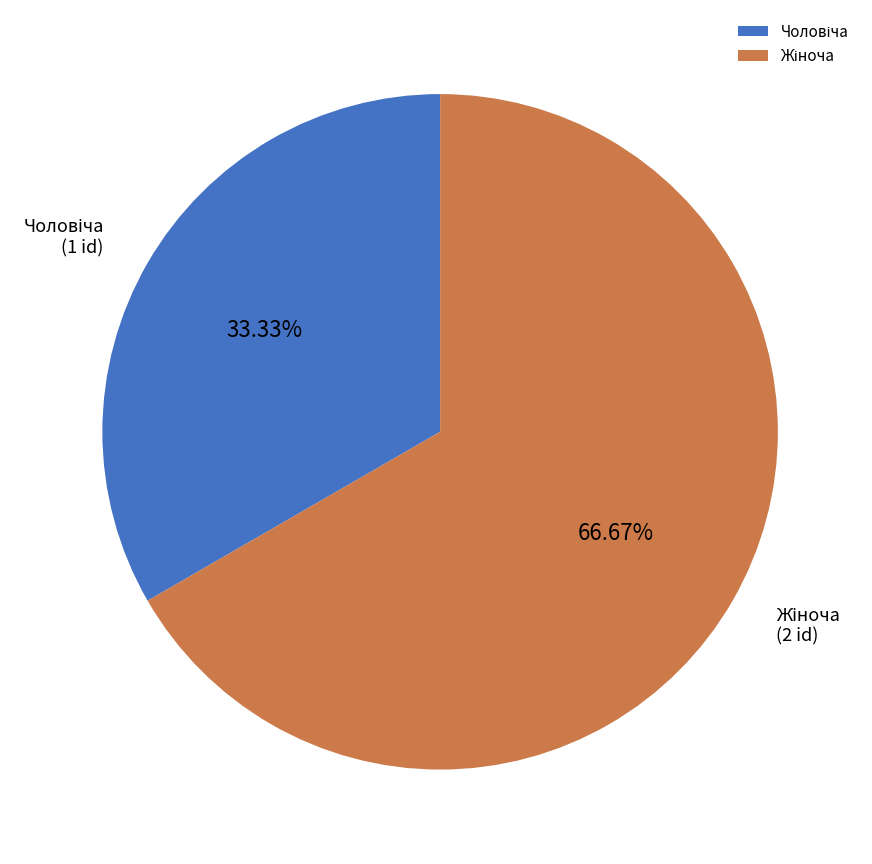

Does any single category account for the majority?

Yes